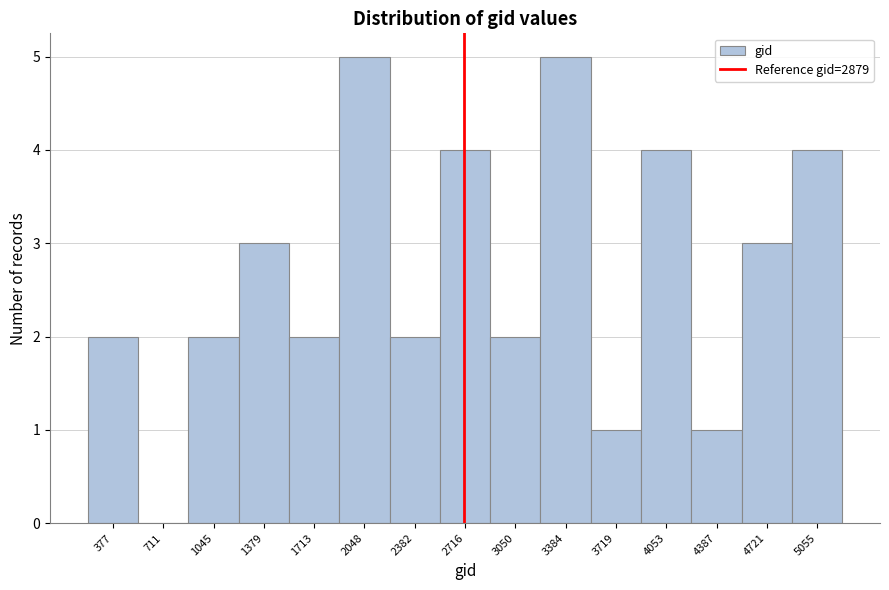

Reading right to left, extract all data points from this chart.

5055=4	4721=3	4387=1	4053=4	3719=1	3384=5	3050=2	2716=4	2382=2	2048=5	1713=2	1379=3	1045=2	711=0	377=2